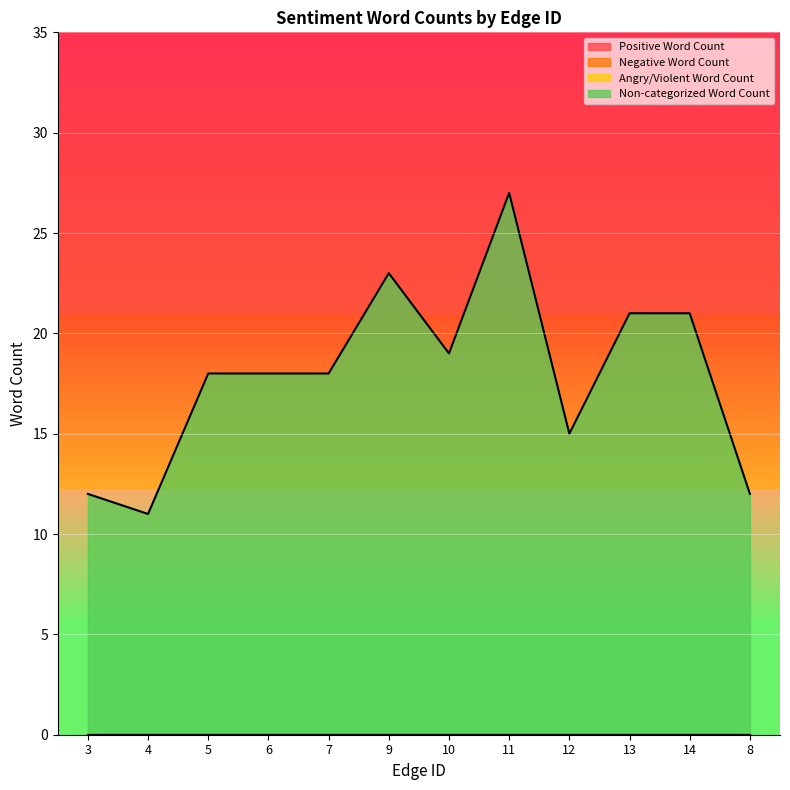

The value of Negative Word Count at 11 is 0. True or false?

True